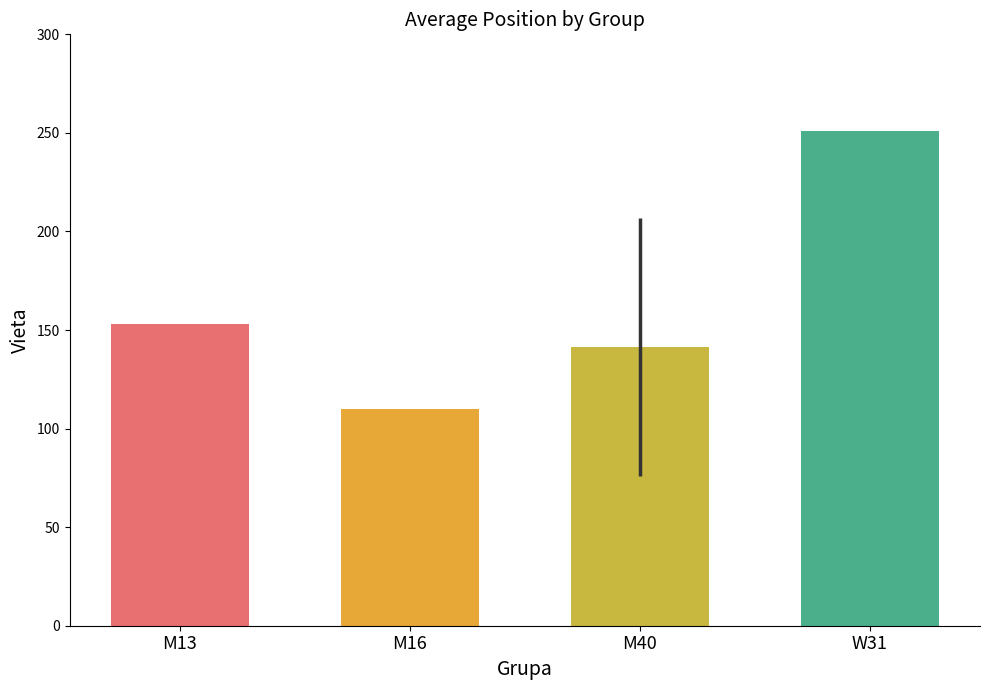

How many values exceed 153?

2